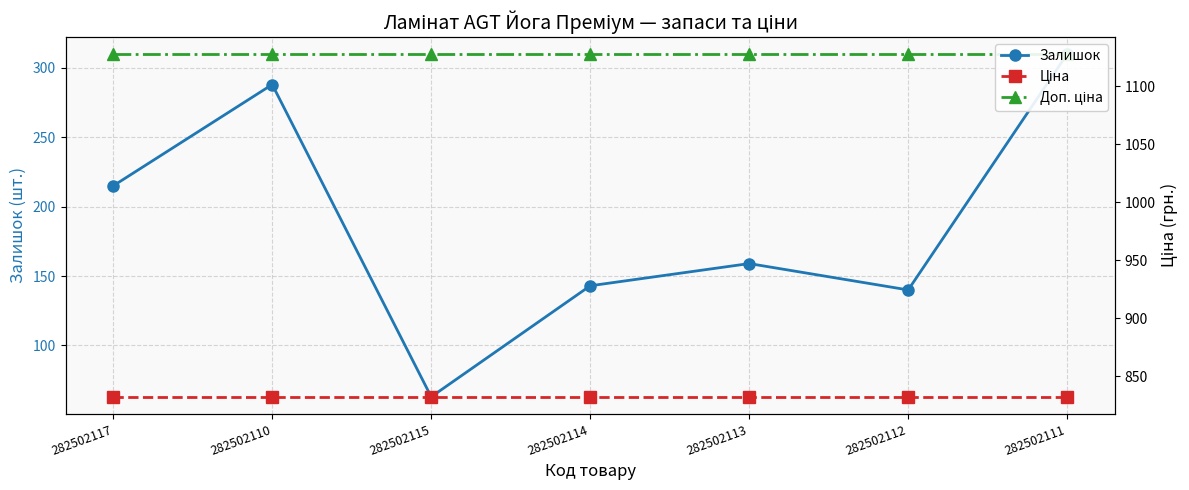

What is the spread (max minus min) of values at 282502110?

840.0